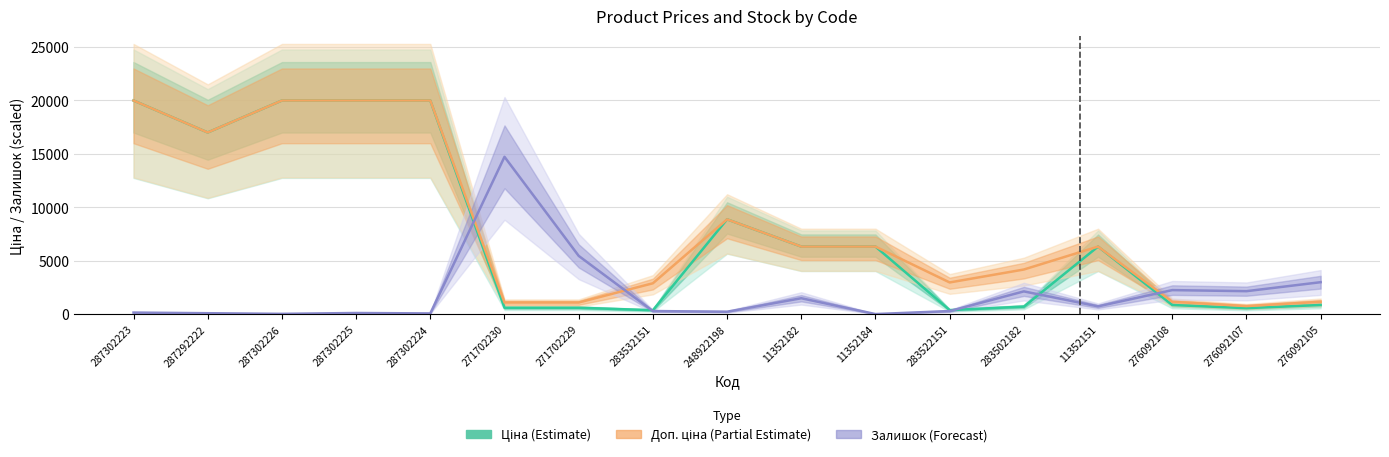

At which label does Залишок (Forecast) reach its peak?

271702230